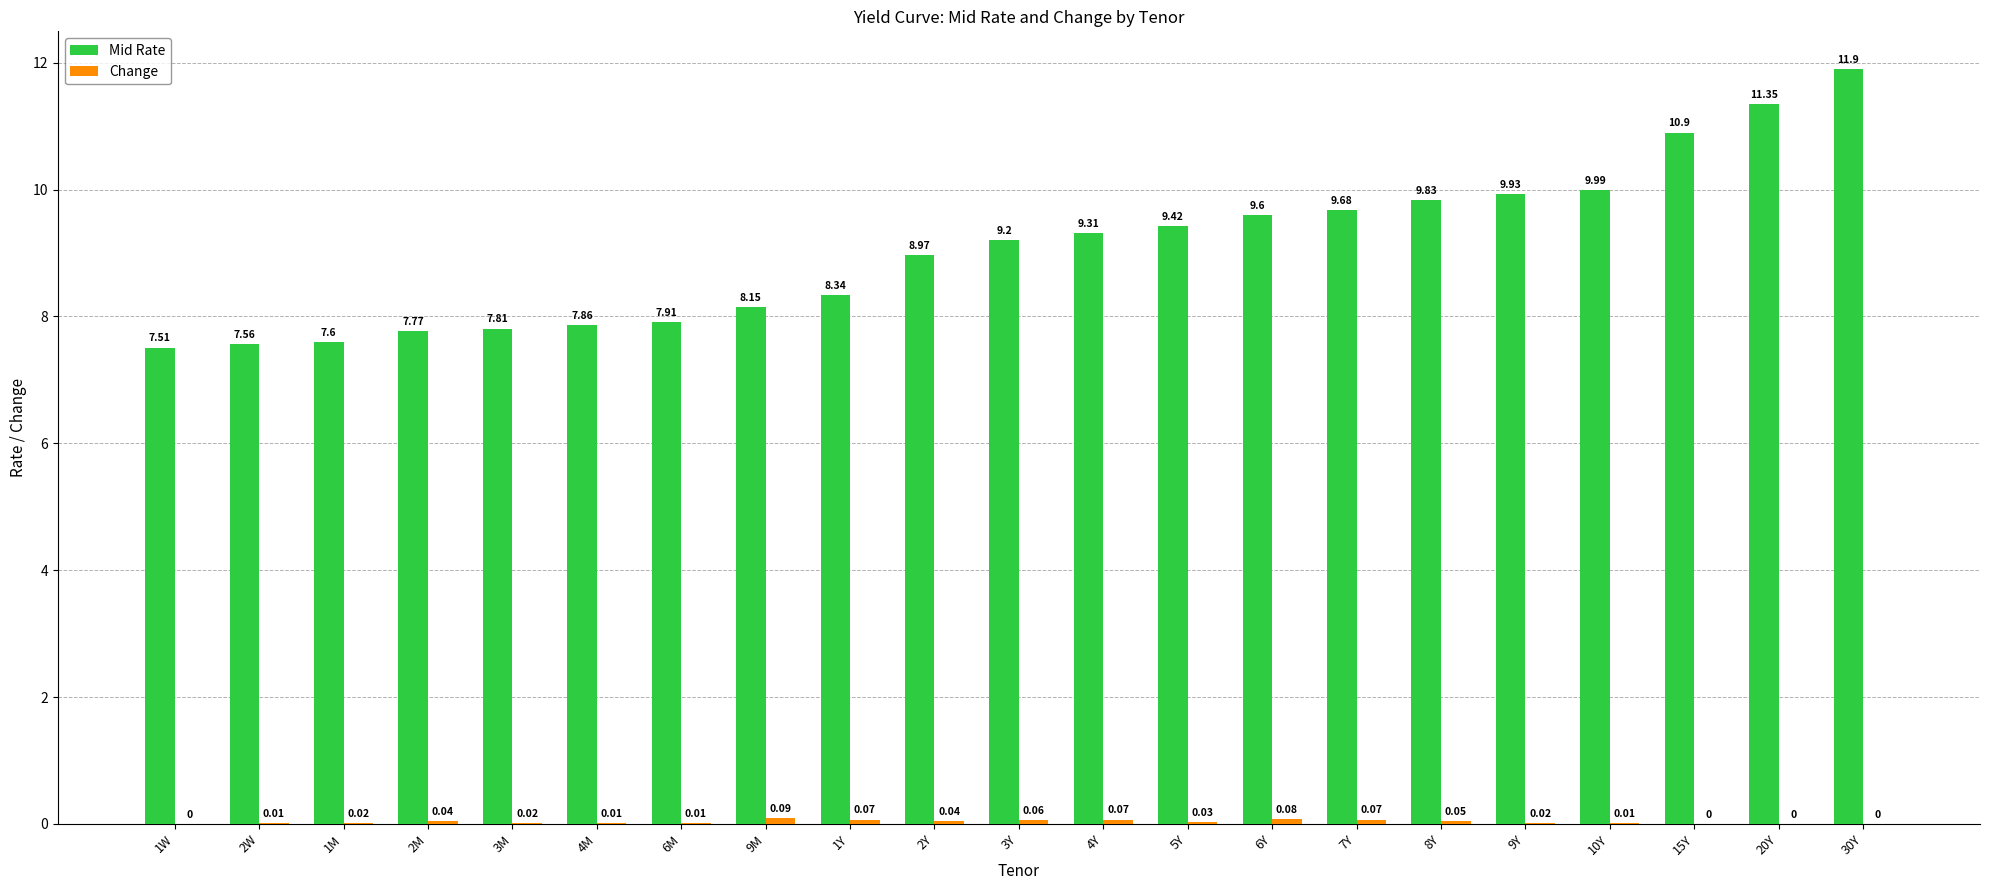

What is the sum of all Mid Rate values?

190.6